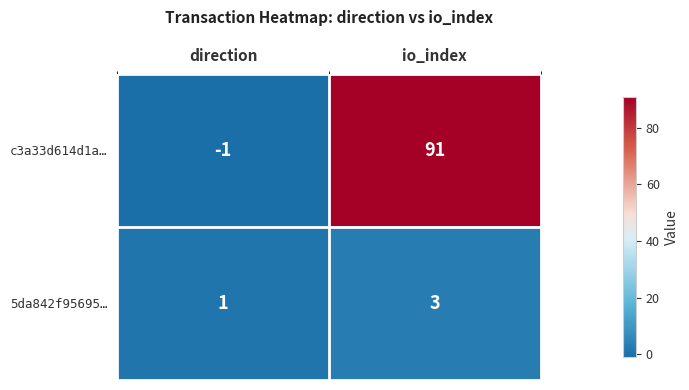

At how many categories does at least one series exceed 43?

1